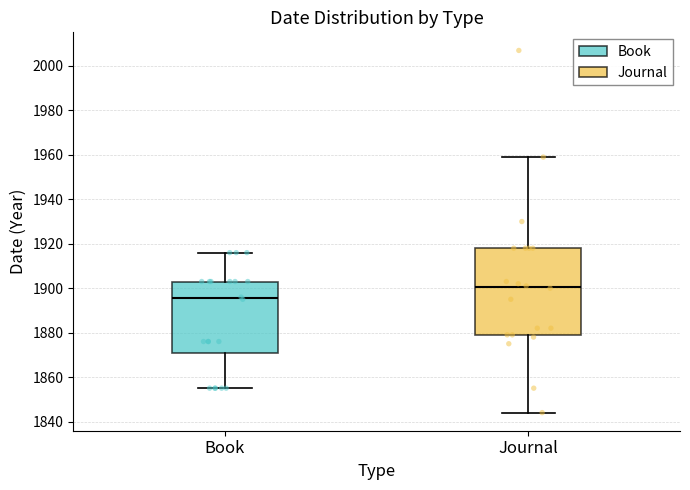

Which box's median line is the lowest?

Book